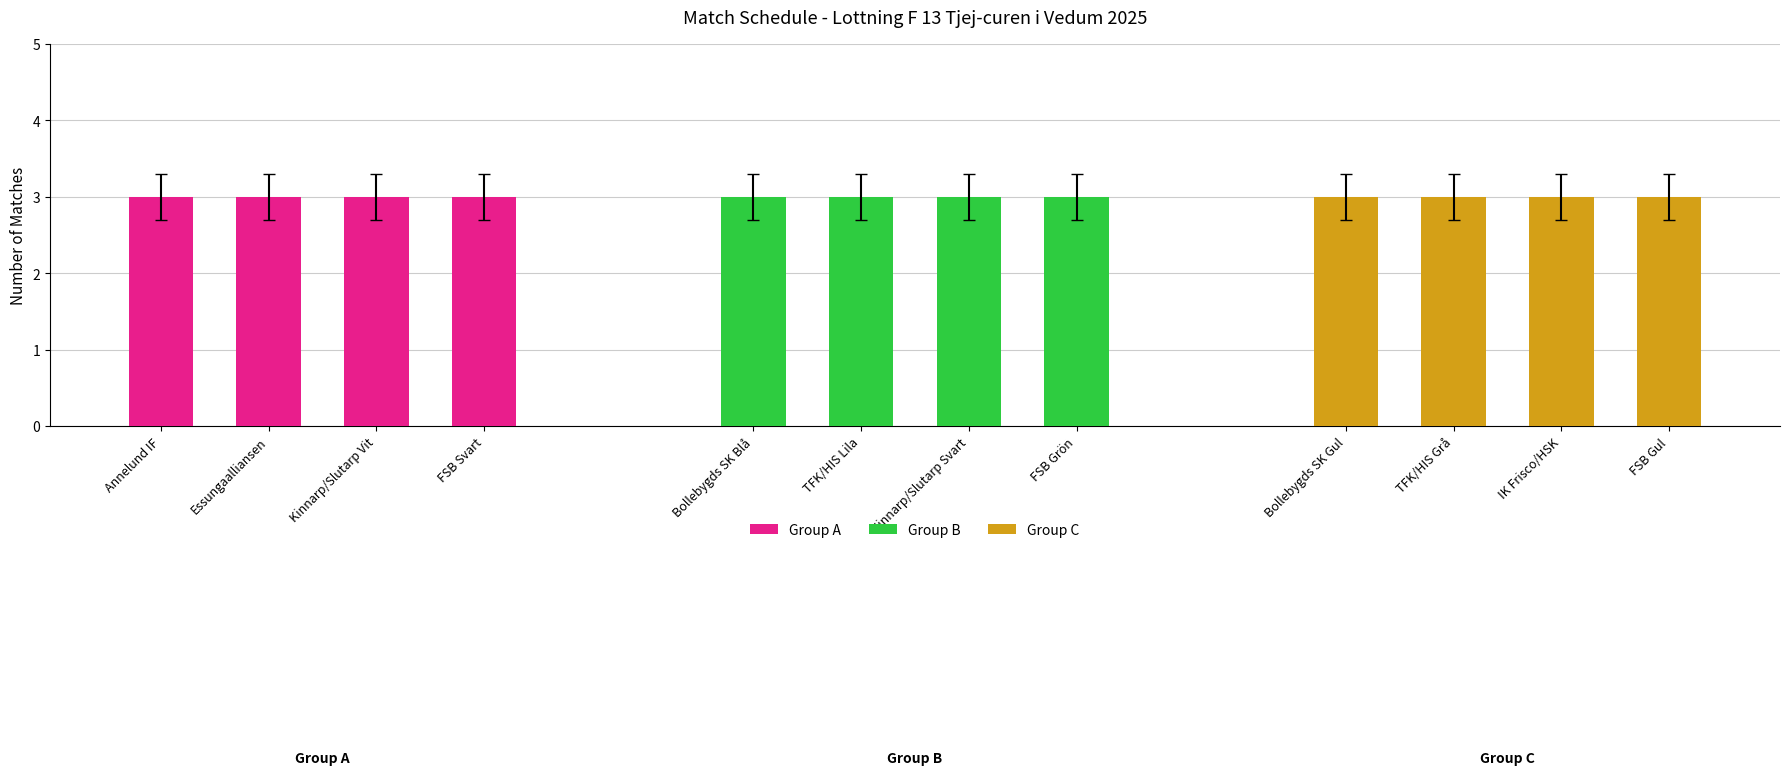

What is the approximate value of Group C at Essungaalliansen?

3